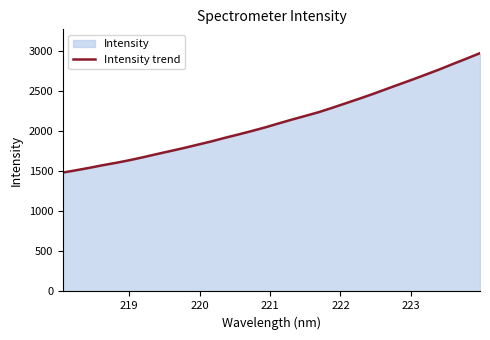

What is the minimum value shown in the chart?

1485.8